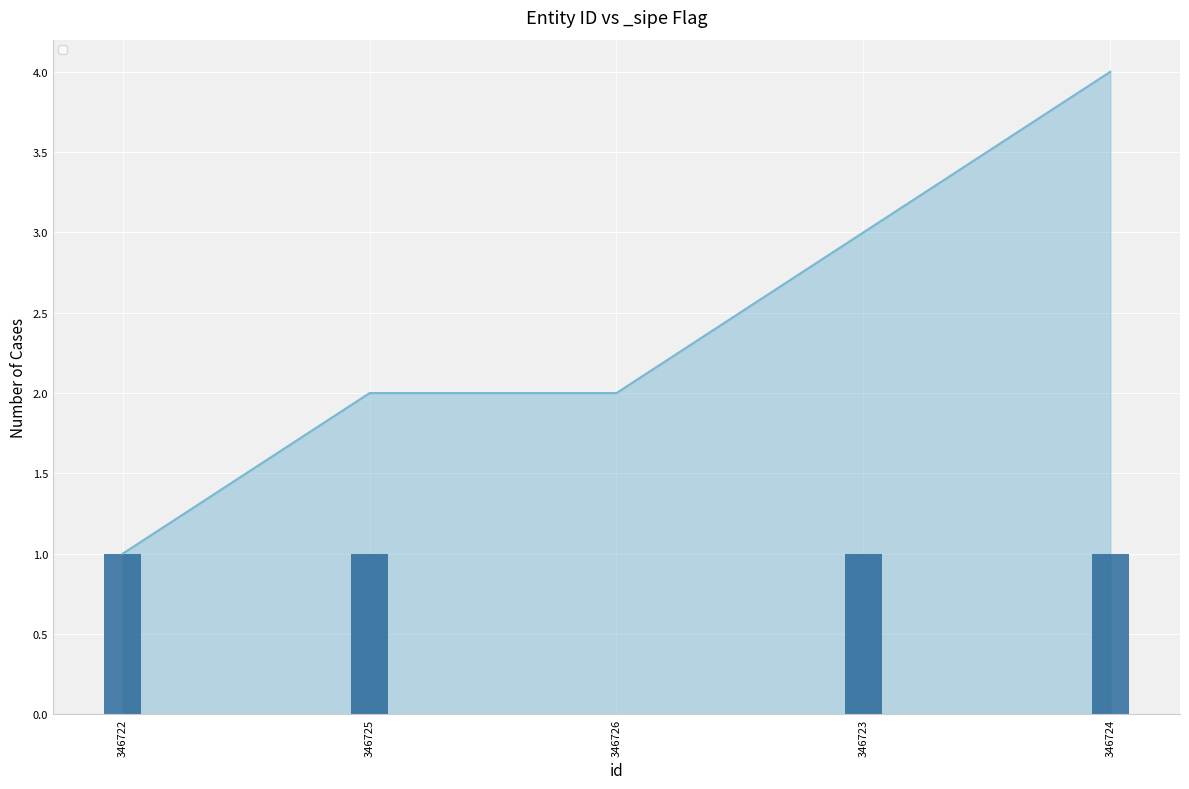

How many data points are less than 1?

1